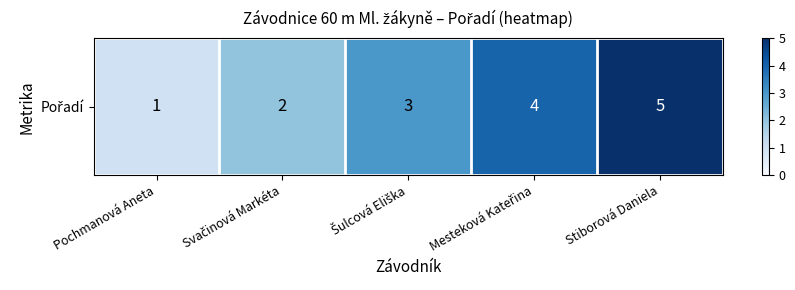

List the labels in order of value, largest first.

Stiborová Daniela, Mesteková Kateřina, Šulcová Eliška, Svačinová Markéta, Pochmanová Aneta